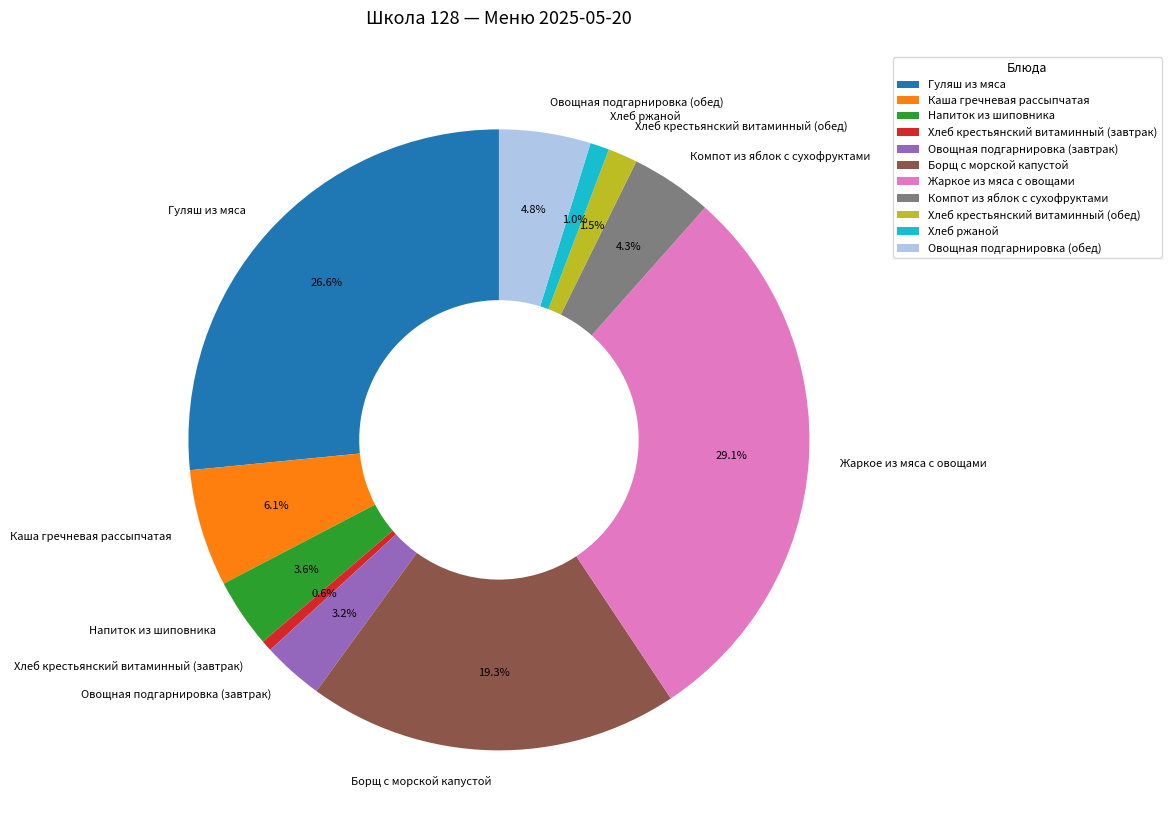

To the nearest percent, what is the average slice percentage?

9%